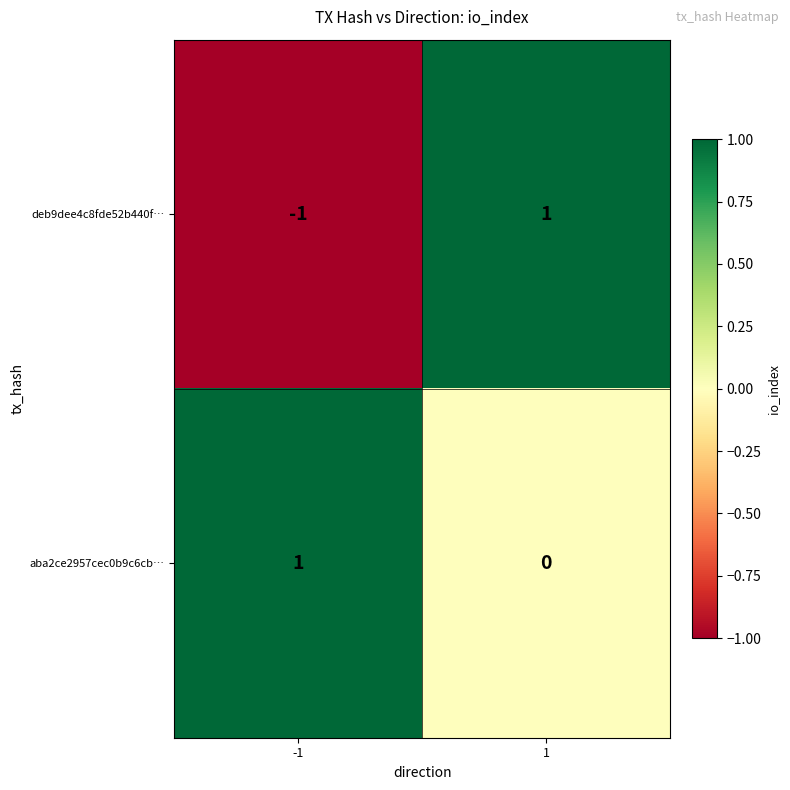

Which series has the widest spread of values?

deb9dee4c8fde52b440f…